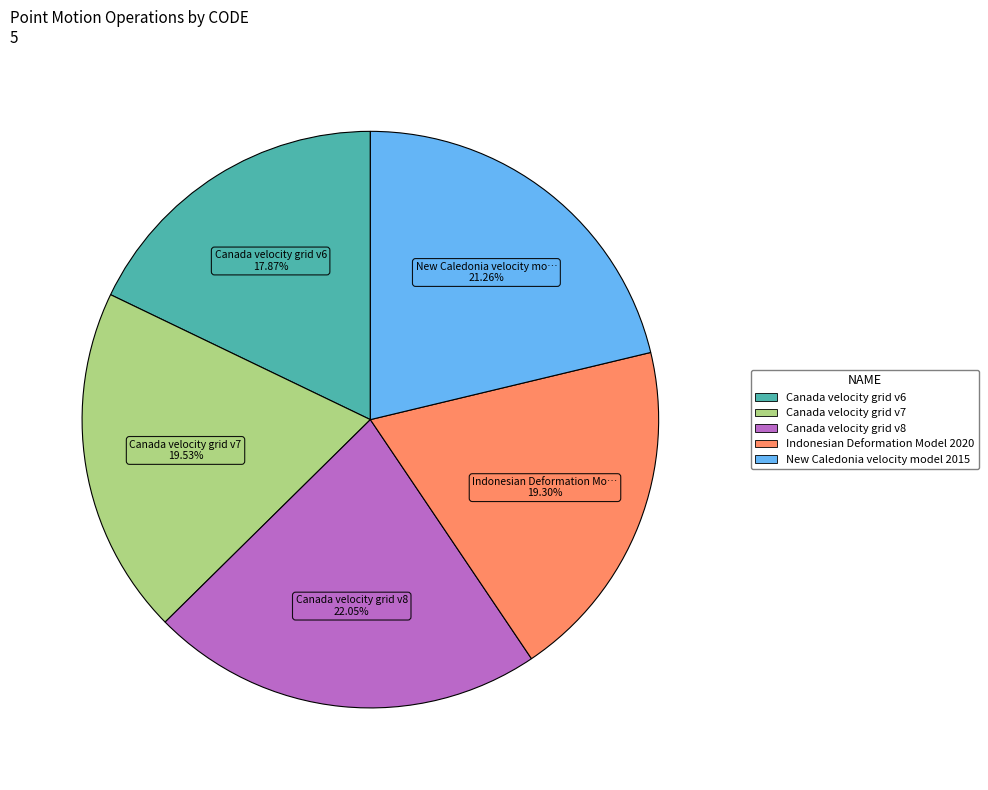

Is there any slice that represents more than half of the pie?

No